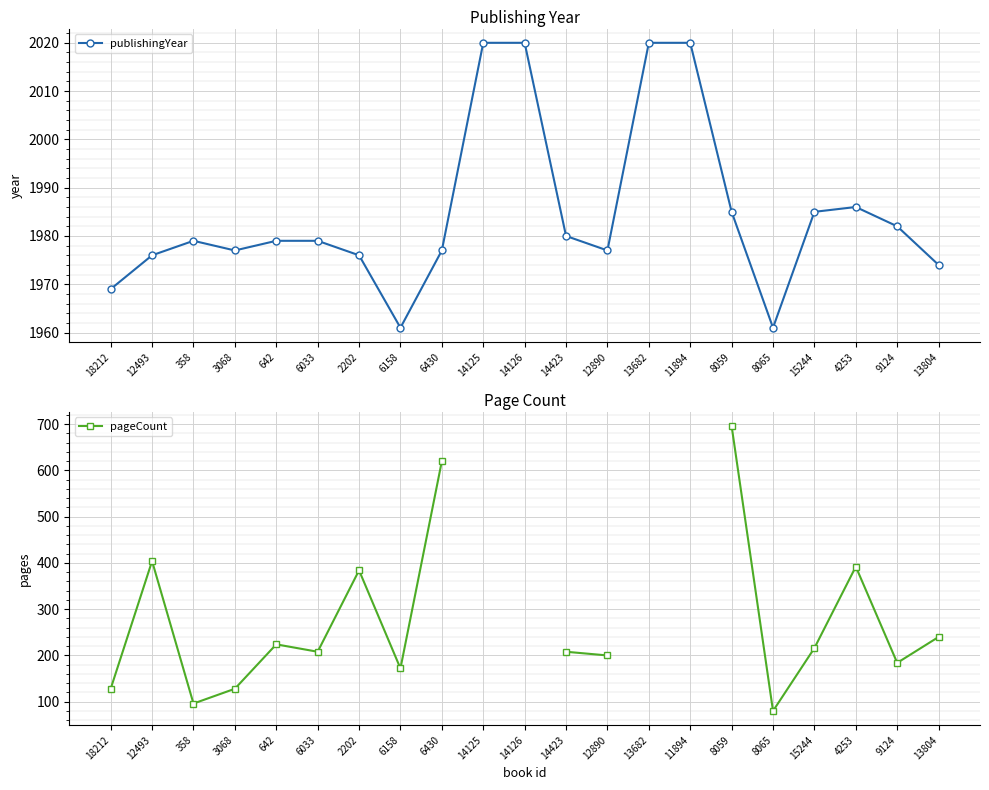

Which has a higher value, 14126 or 12493?

14126